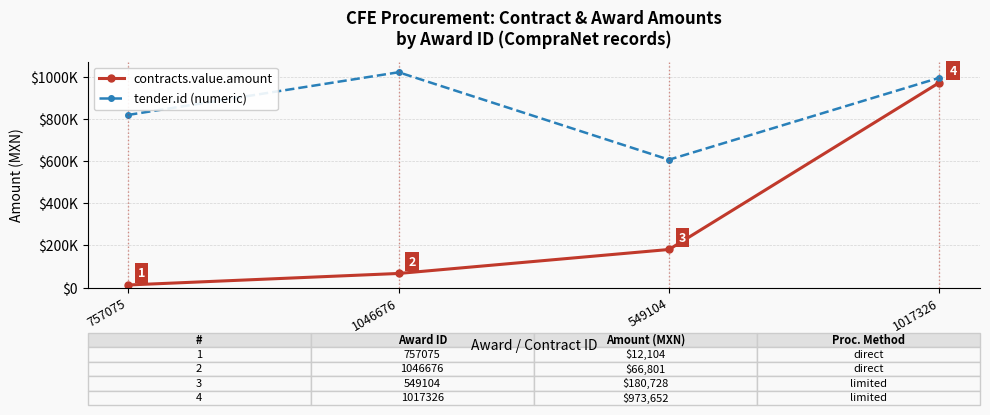

Which has a higher value, 1017326 or 757075?

1017326